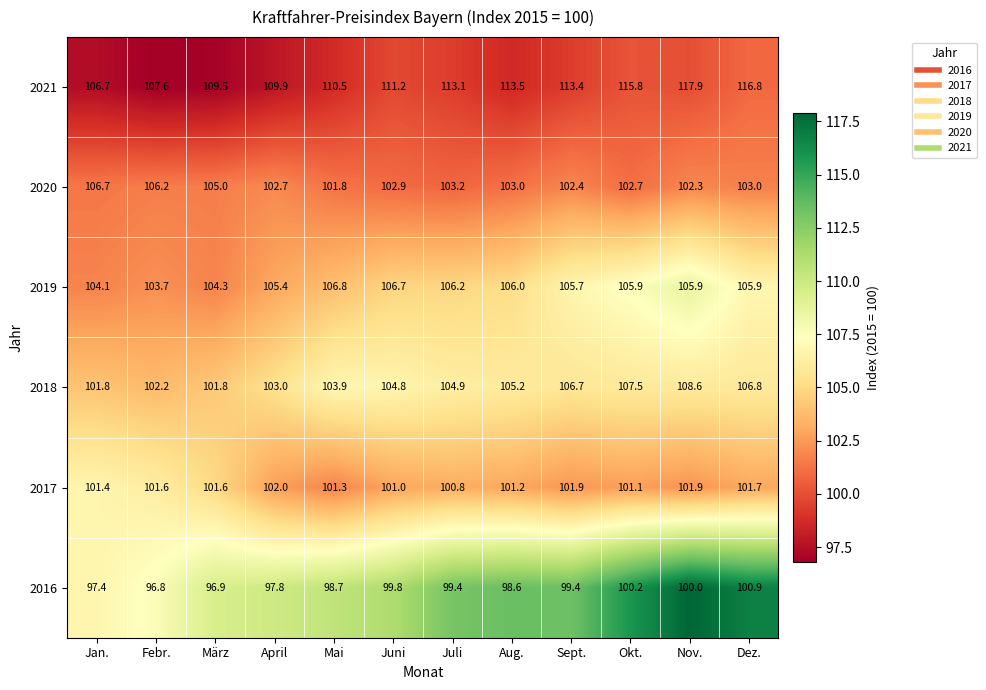

At Sept., list the series in order from largest to smallest.

2021, 2018, 2019, 2020, 2017, 2016